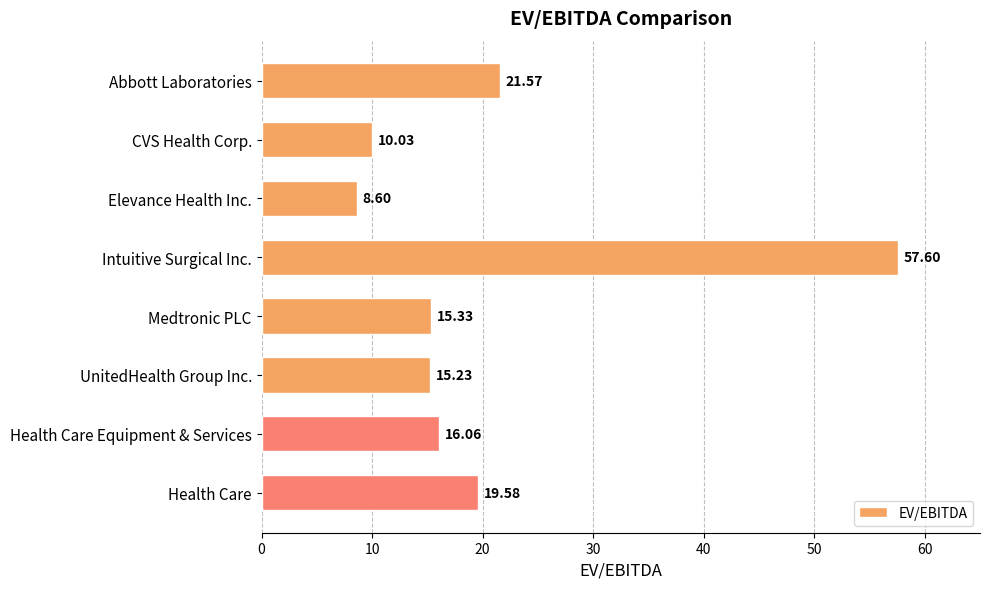

What is the average value?

20.5